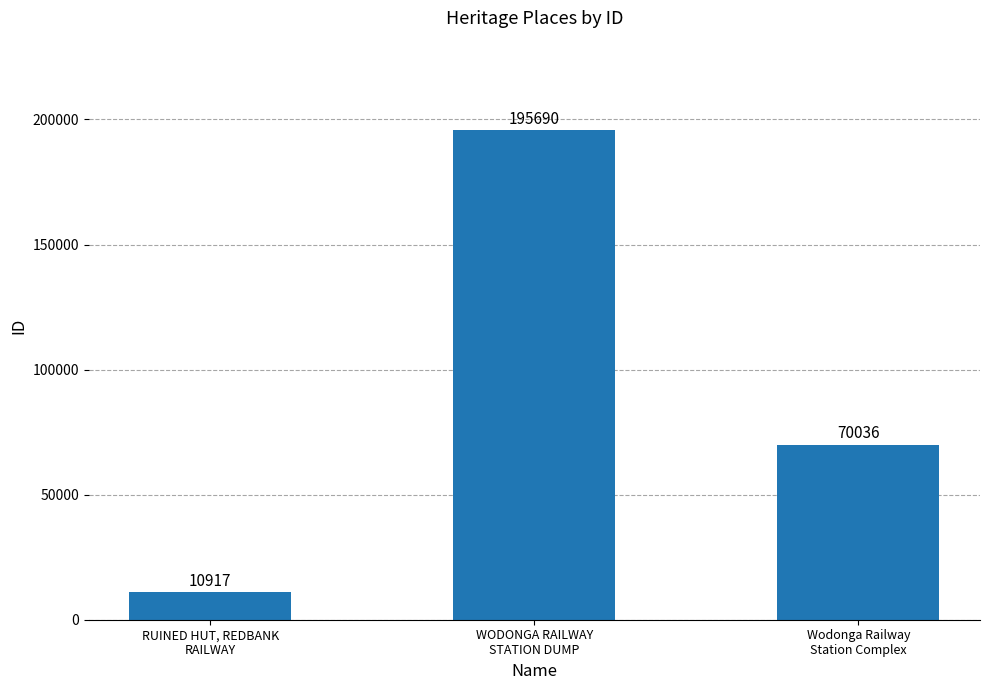

How many series are shown in this chart?

1